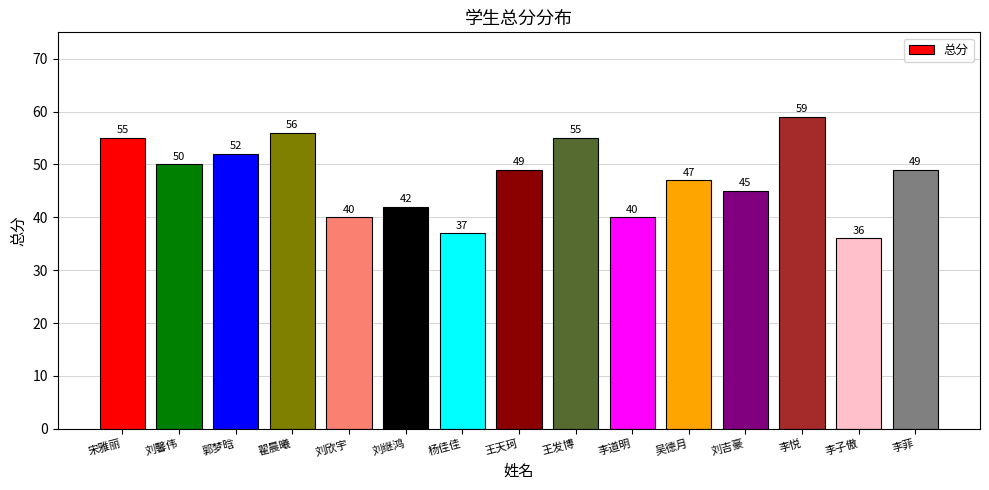

What is the difference between the maximum and minimum values?

23